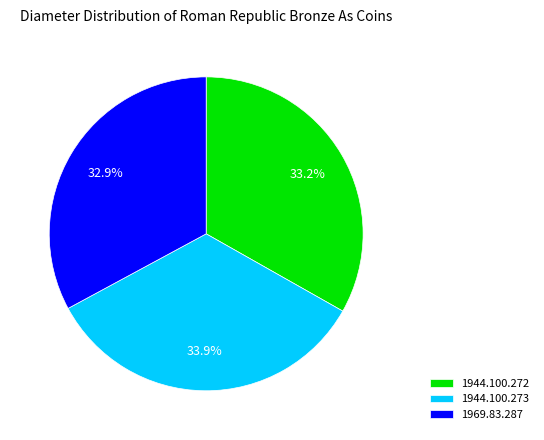

What percentage is NOT represented by 1969.83.287?

67.1%